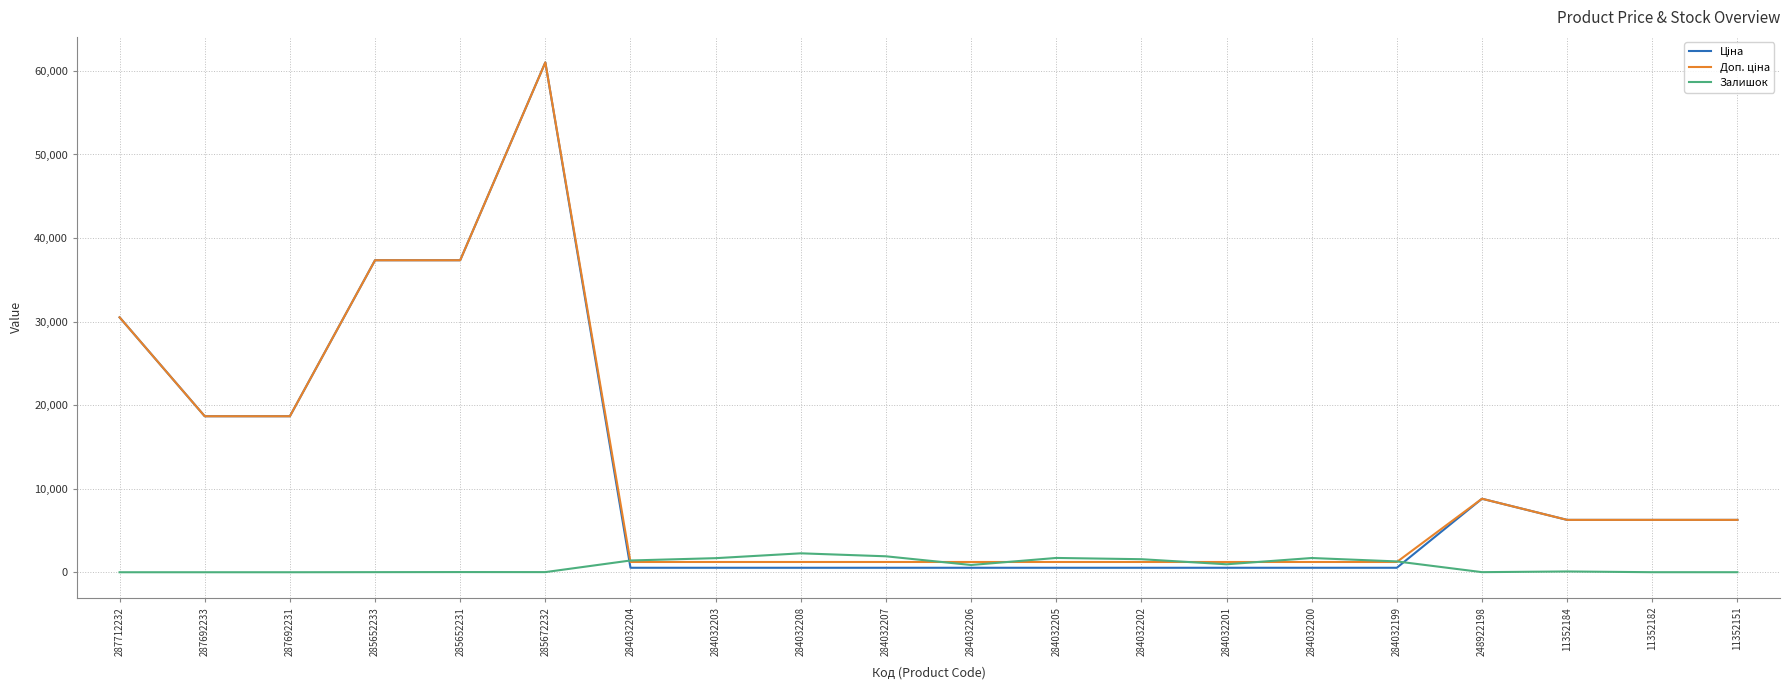

At which category is the sum across all series the highest?

285672232